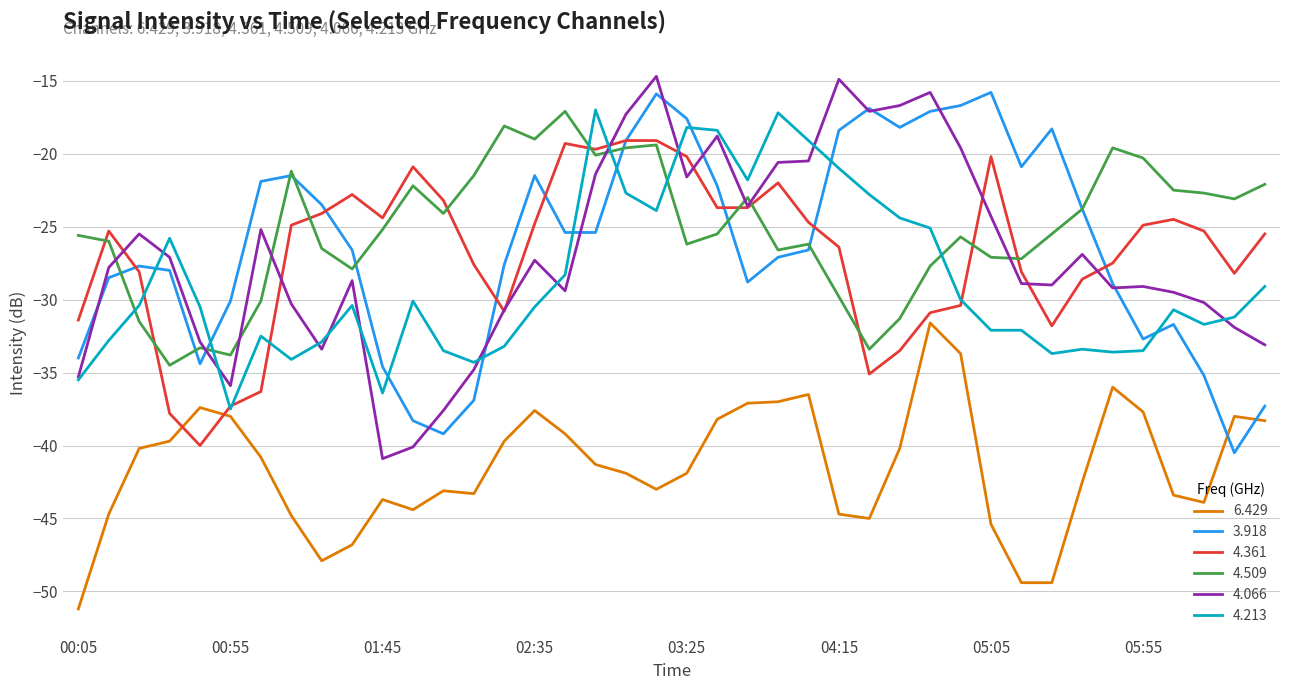

At how many categories does at least one series exceed -47?

40